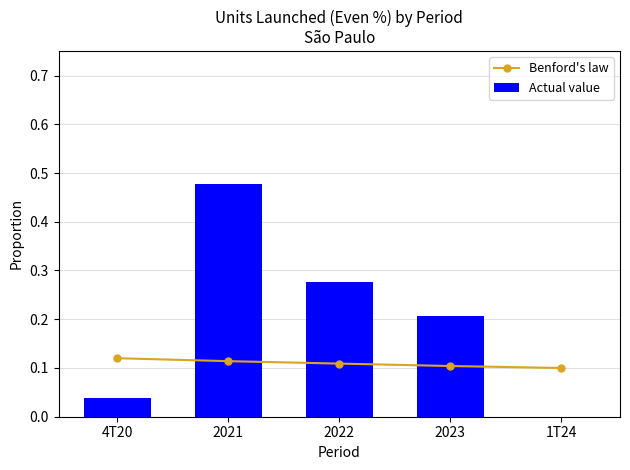

The Actual value series shows 0.0 at 1T24. True or false?

True